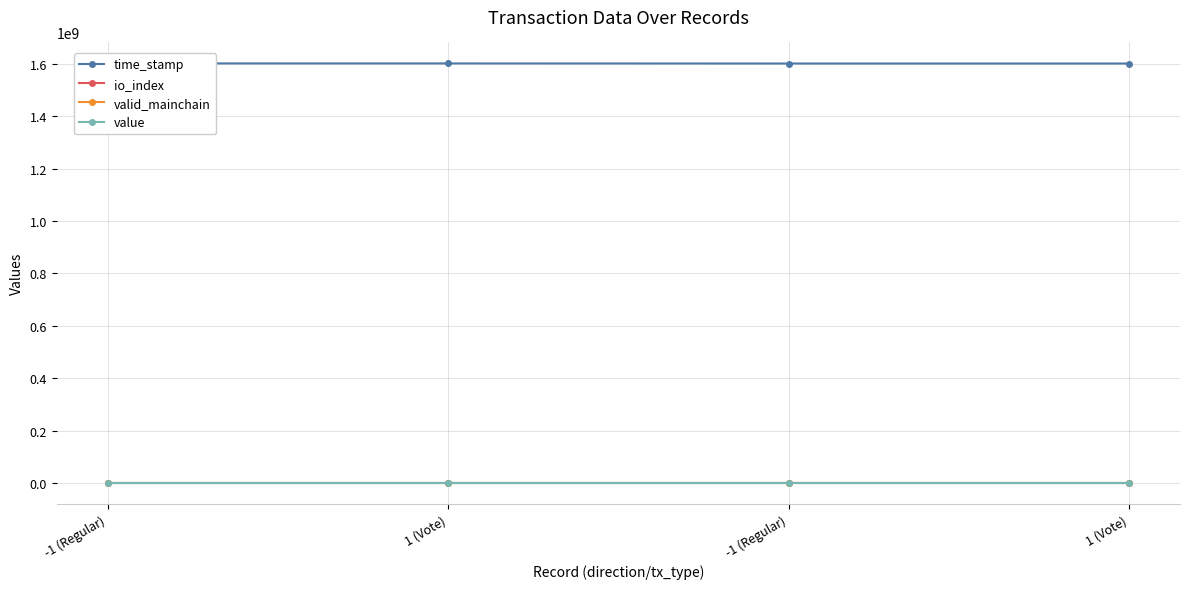

Between -1 (Regular) and 1 (Vote), which series saw the biggest shift?

time_stamp